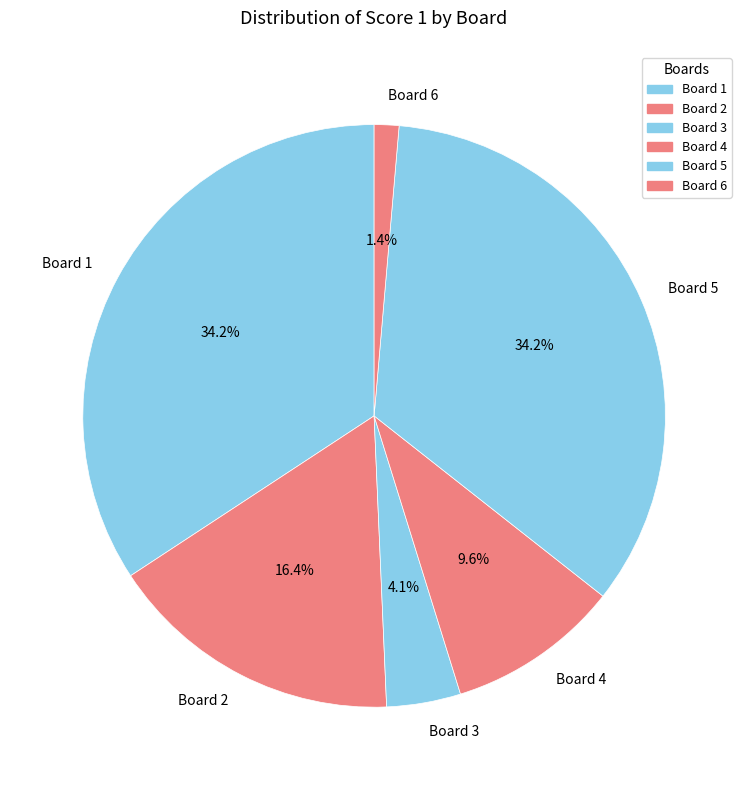

Is Board 6 the majority of the pie?

No